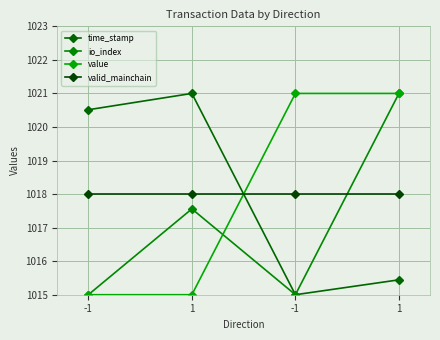

How many values in the time_stamp series exceed 1020?

2